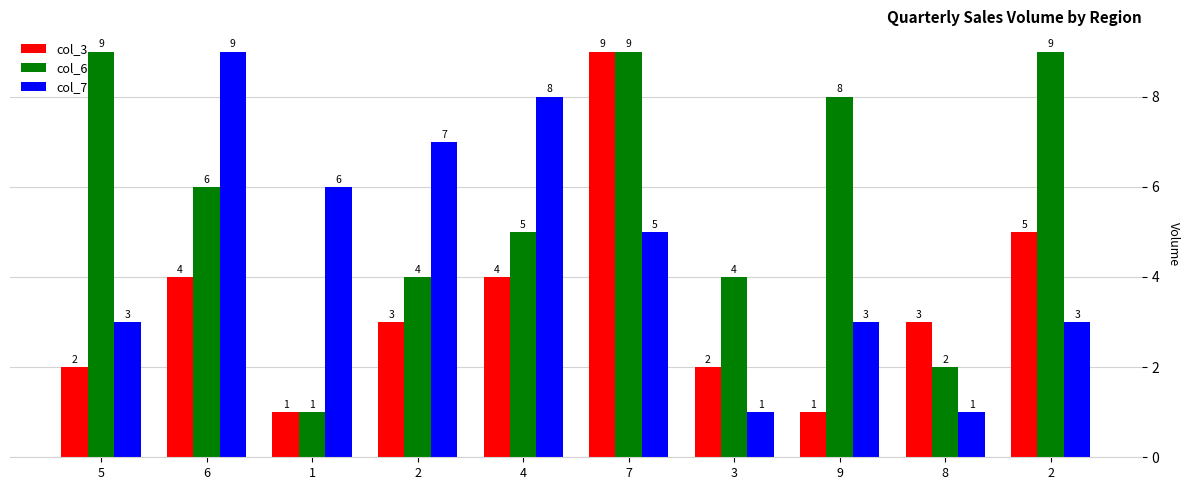

What are all the series names shown in the legend?

col_3, col_6, col_7